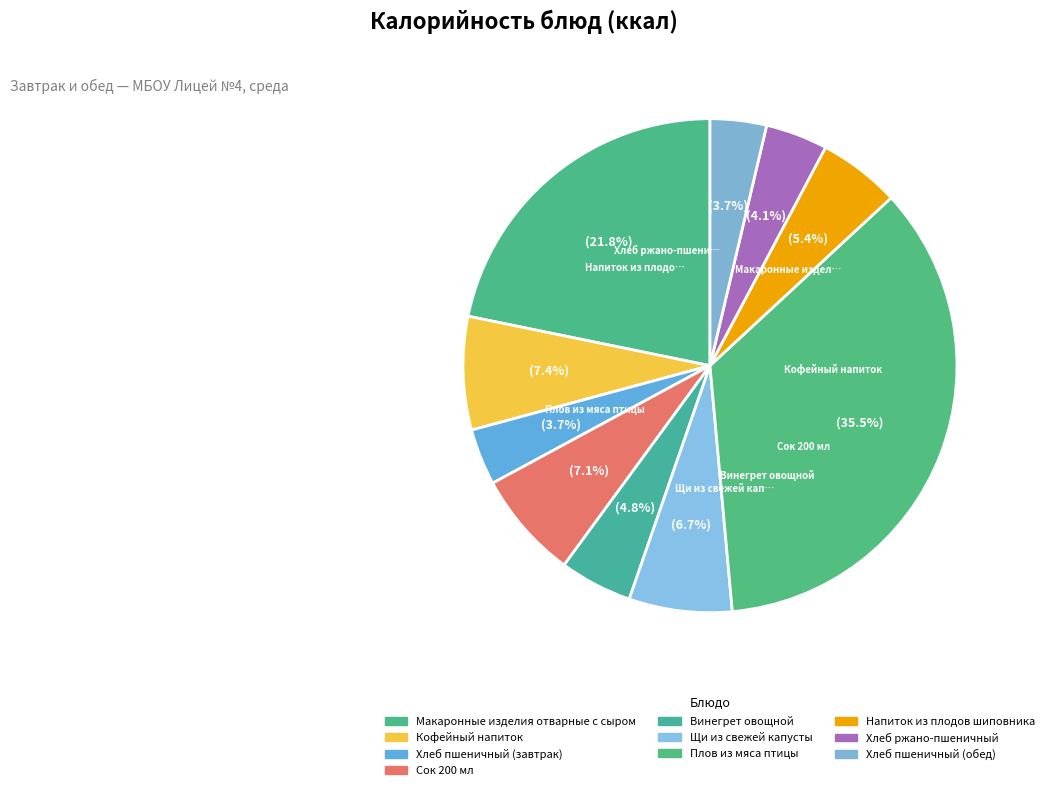

What is the smallest slice in the pie chart?

Хлеб пшеничный (завтрак)